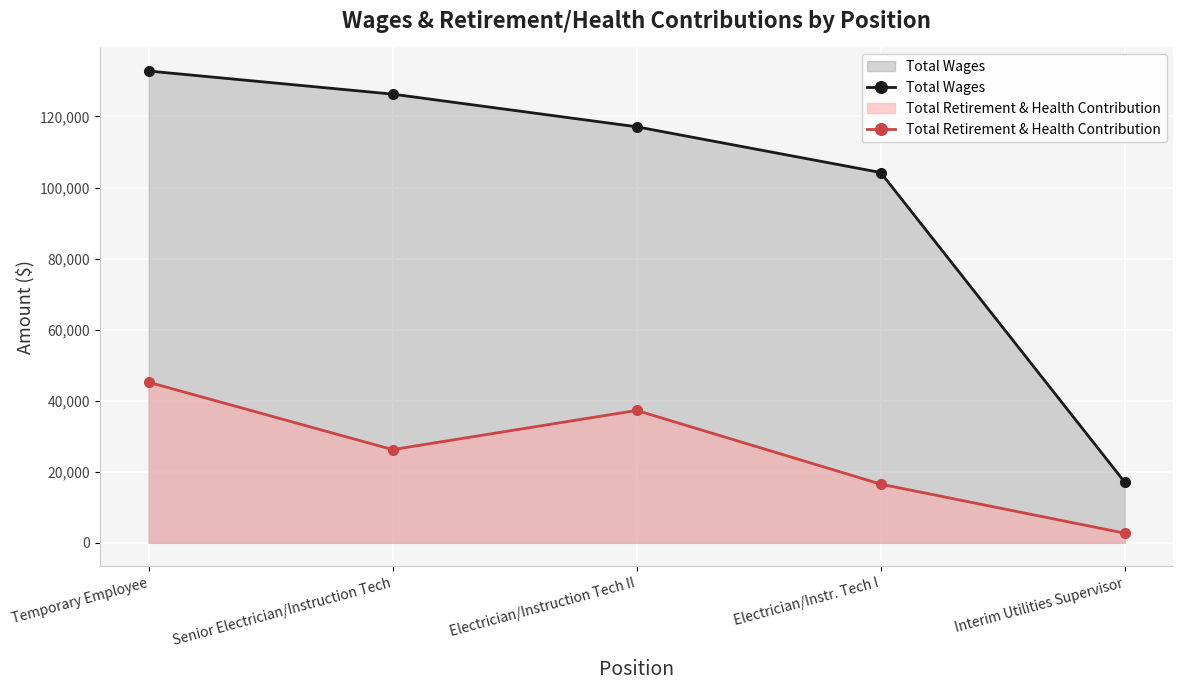

Where does the Total Wages series first go above 117106?

Temporary Employee